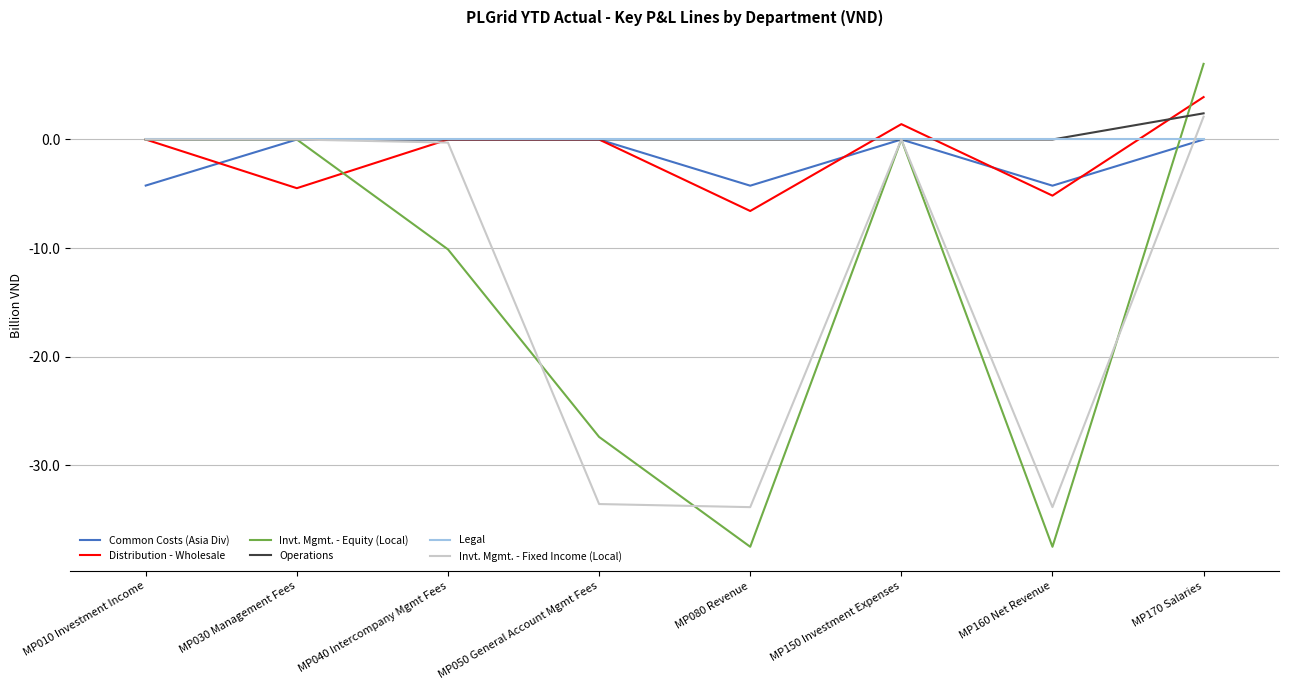

The value of Invt. Mgmt. - Fixed Income (Local) at MP150 Investment Expenses is 0.0. True or false?

True